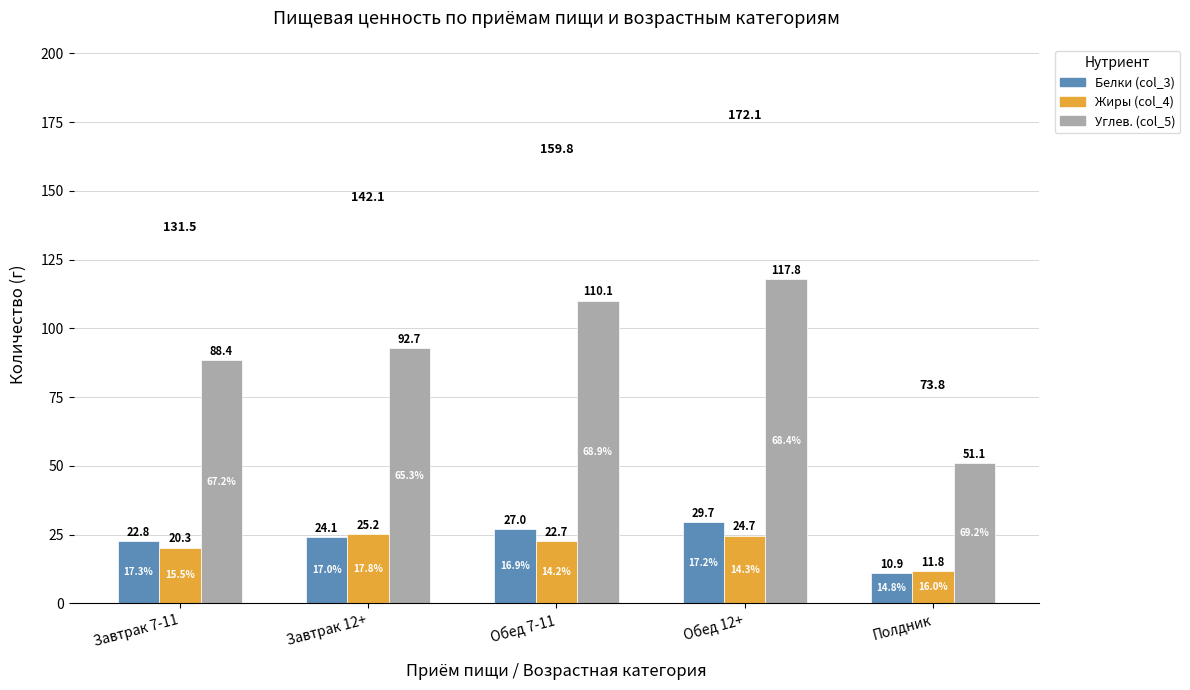

What is the difference between the maximum and minimum values in the Жиры (col_4) series?

13.4